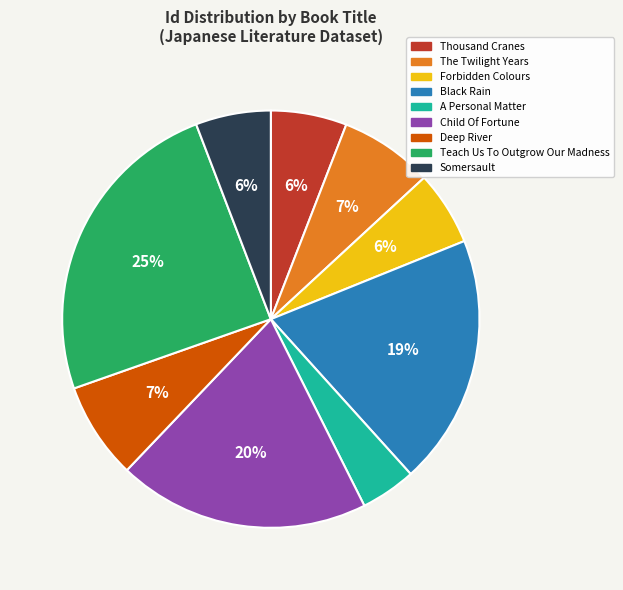

To the nearest percent, what percentage of the pie is Teach Us To Outgrow Our Madness?

25%